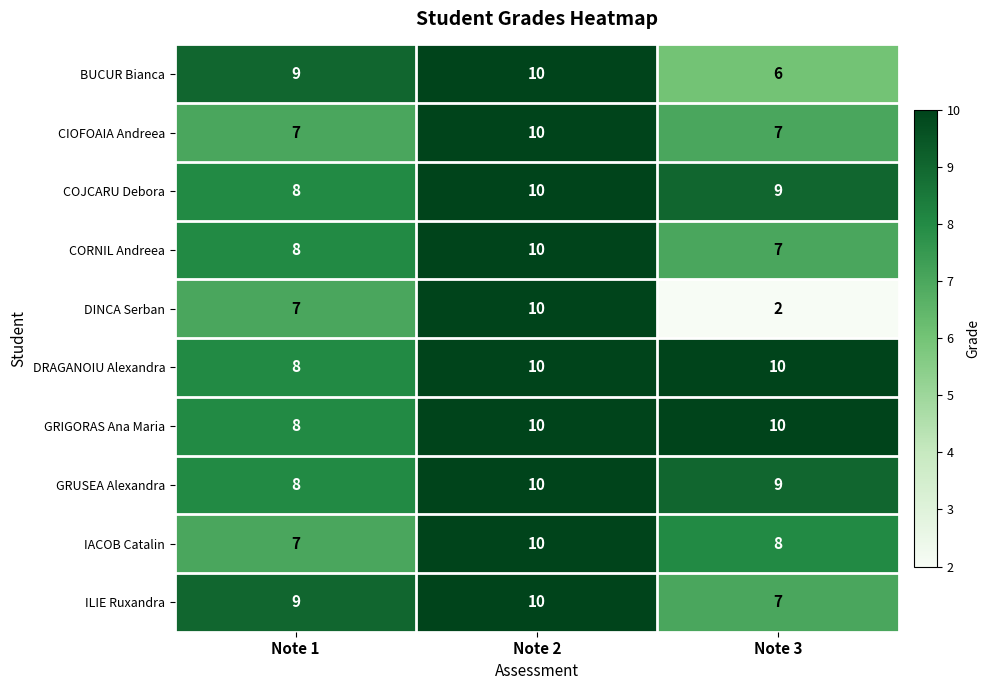

Count the number of categories in the chart.

3